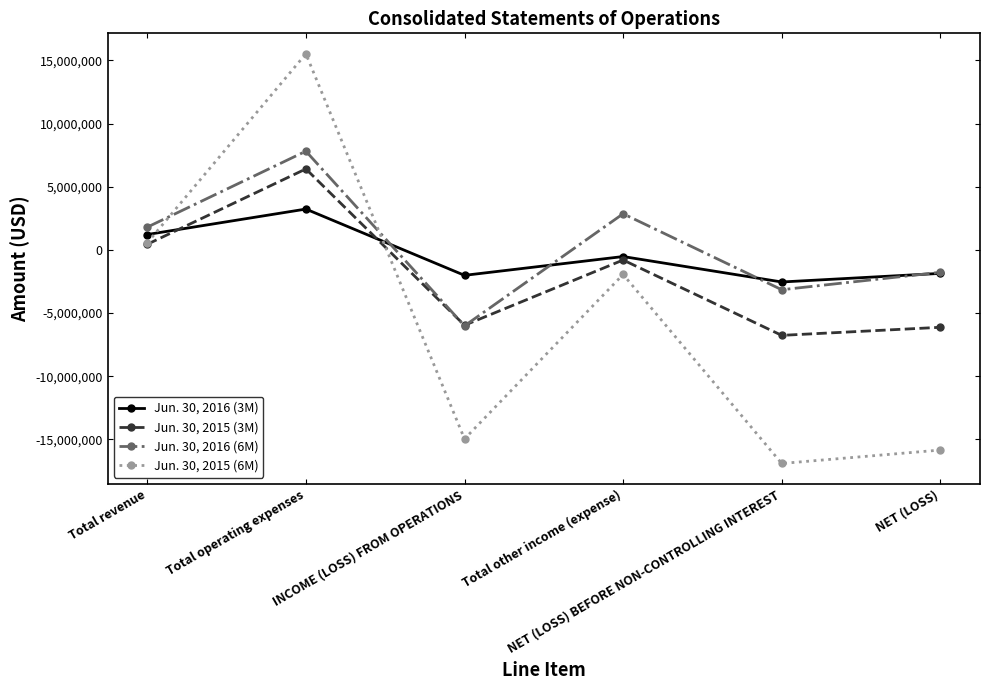

Is the value of Jun. 30, 2015 (3M) at NET (LOSS) BEFORE NON-CONTROLLING INTEREST greater than the value of Jun. 30, 2016 (3M) at Total other income (expense)?

No